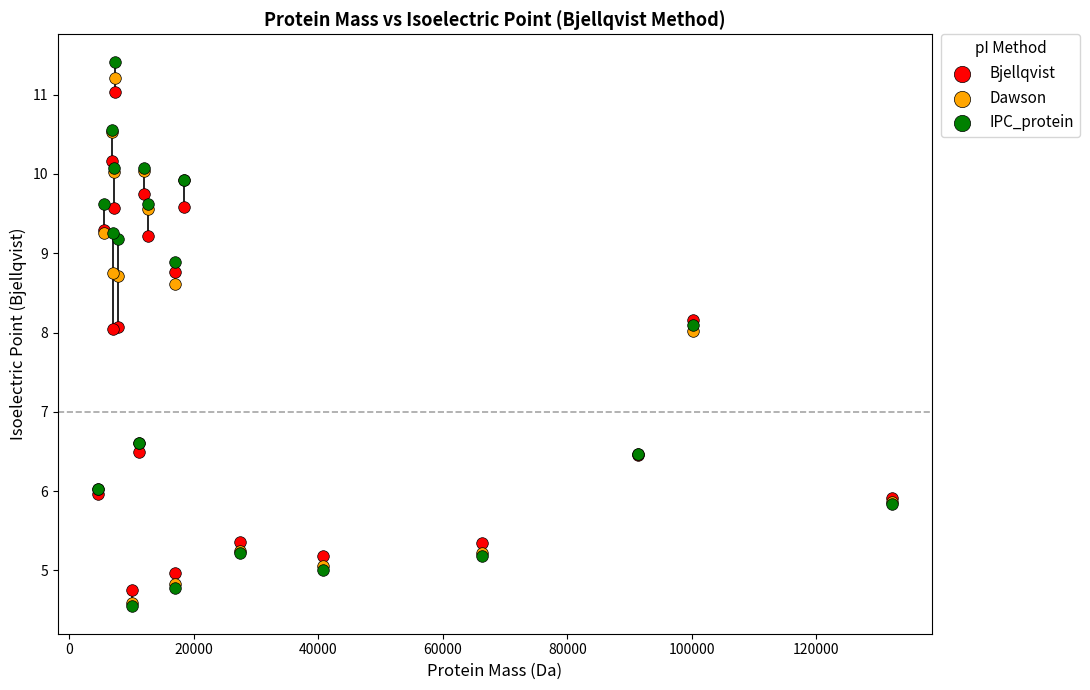

Which series has the widest spread of Y values?

IPC_protein